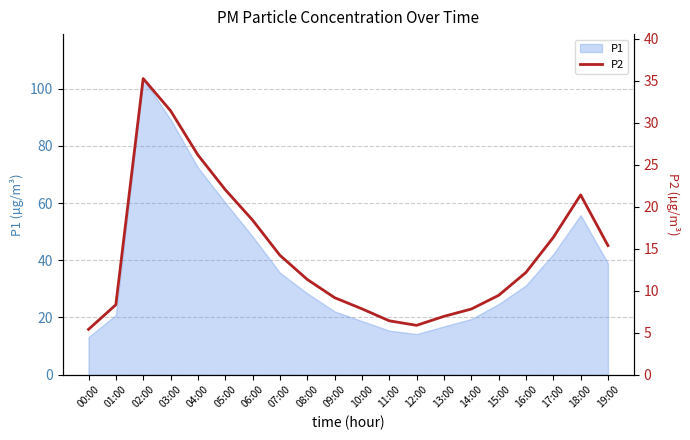

What is the smallest value displayed?

5.4